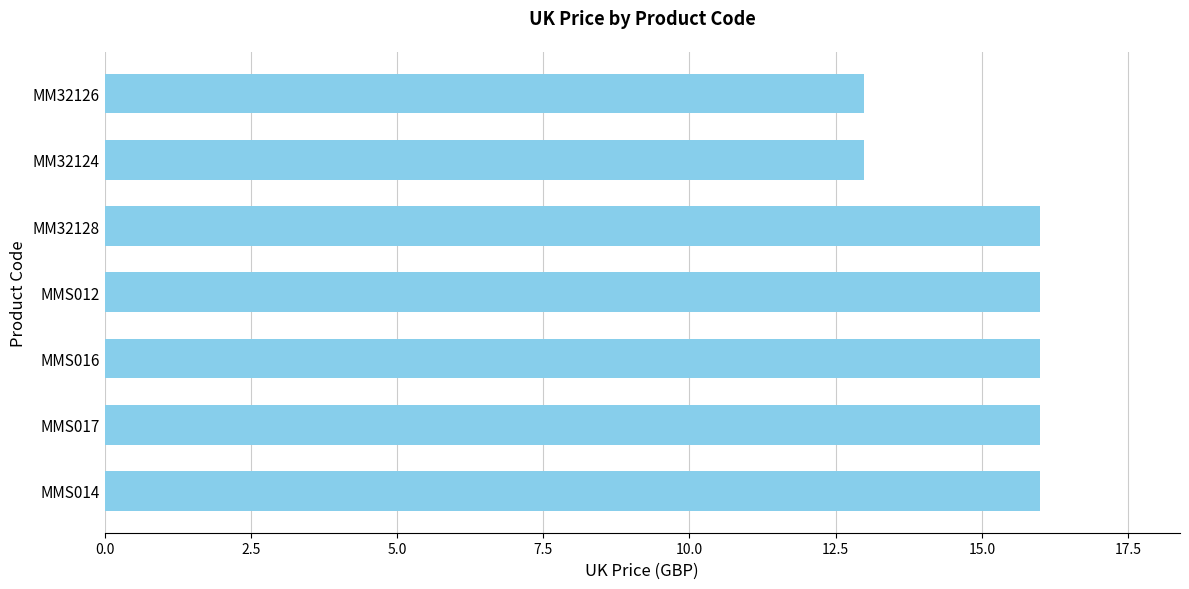

Which has a higher value, MMS014 or MM32126?

MMS014